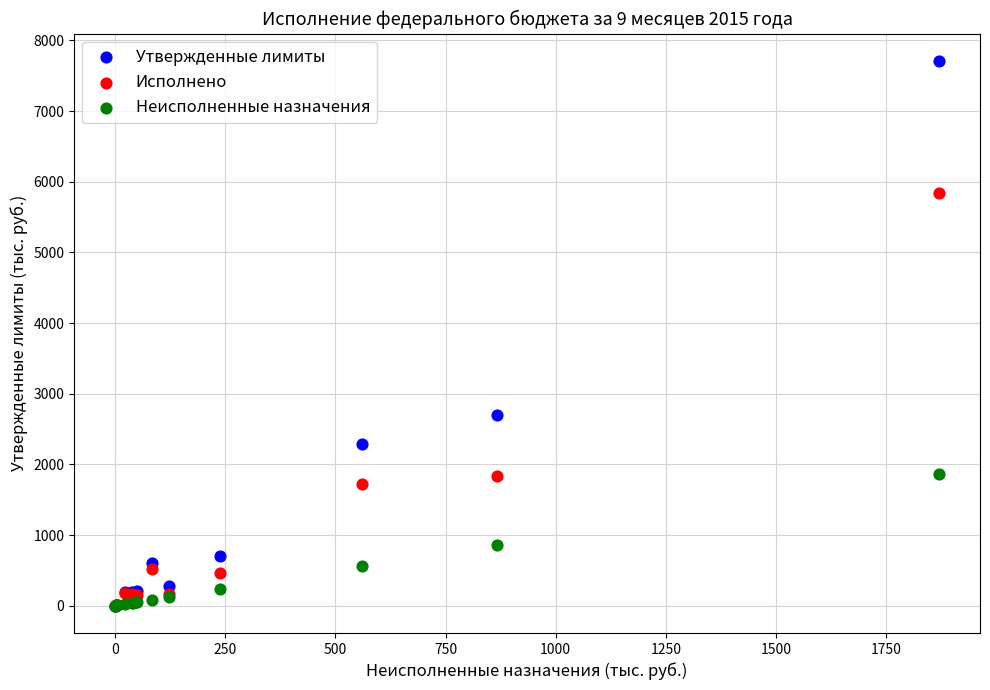

In the Исполнено series, what Y value is closest to 2920?

1839.5